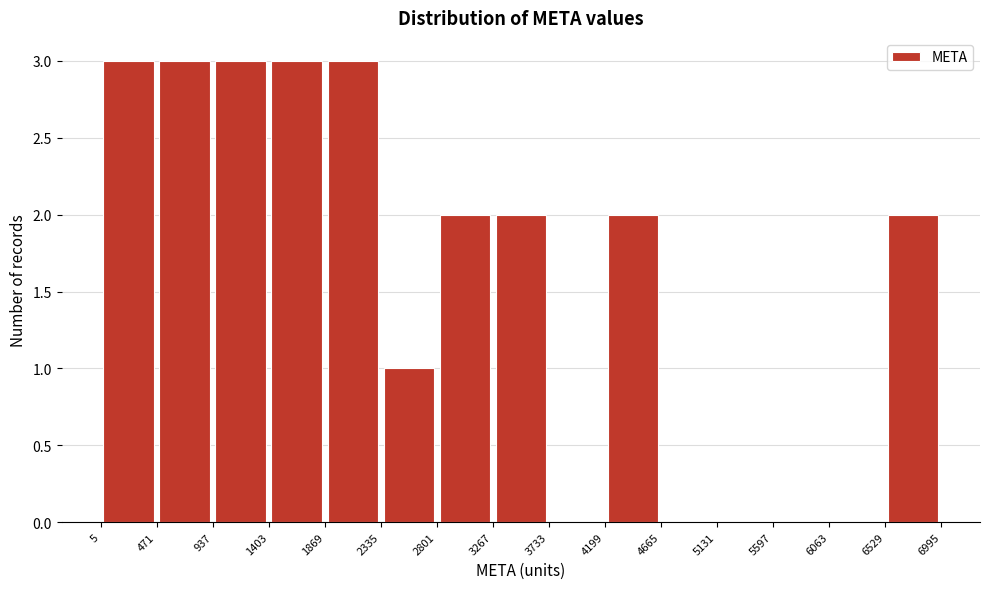

Reading left to right, list every bar in this chart as the range it spans on the x-axis followed by its height. The values are not printed on the chart, so give them approximately, as read against the axis.

5 to 471: 3
471 to 937: 3
937 to 1403: 3
1403 to 1869: 3
1869 to 2335: 3
2335 to 2801: 1
2801 to 3267: 2
3267 to 3733: 2
3733 to 4199: 0
4199 to 4665: 2
4665 to 5131: 0
5131 to 5597: 0
5597 to 6063: 0
6063 to 6529: 0
6529 to 6995: 2